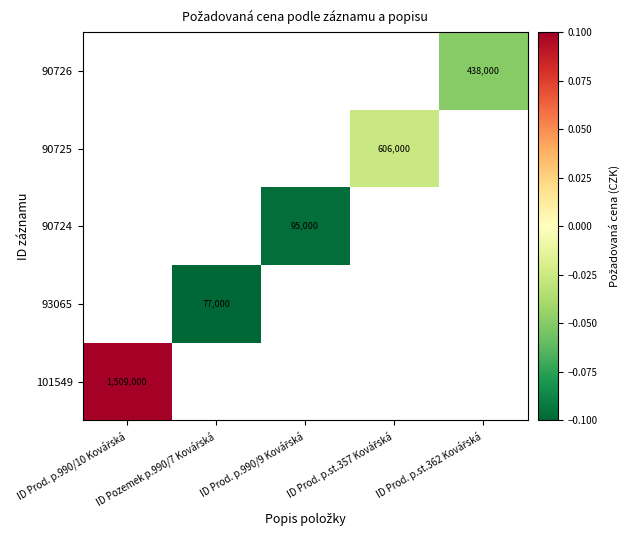

The value of 93065 at ID Pozemek p.990/7 Kovářská is -0.2. True or false?

False